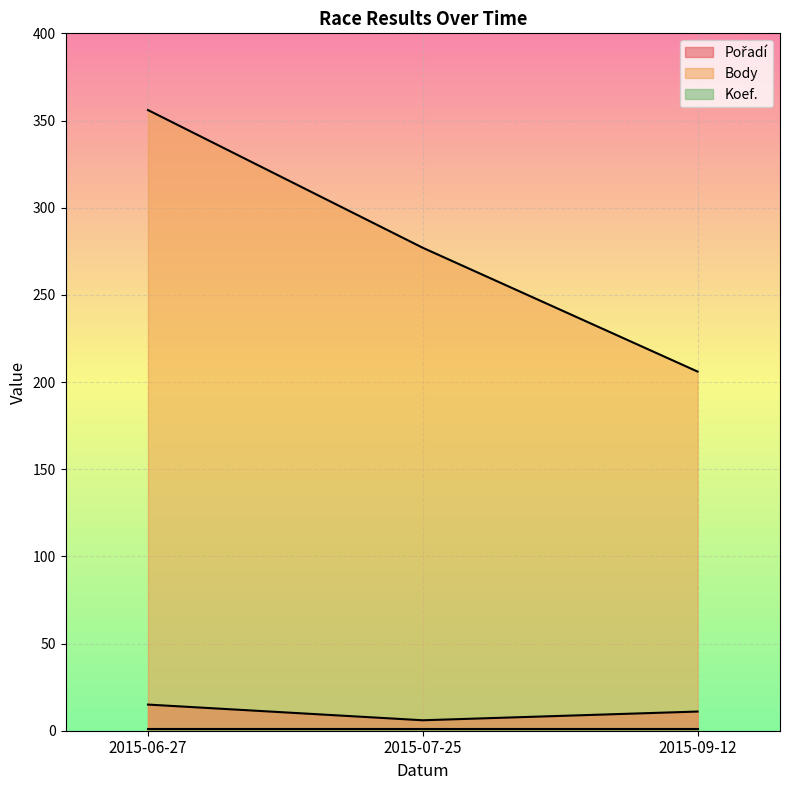

What is the label of the 2nd point from the right?

2015-07-25